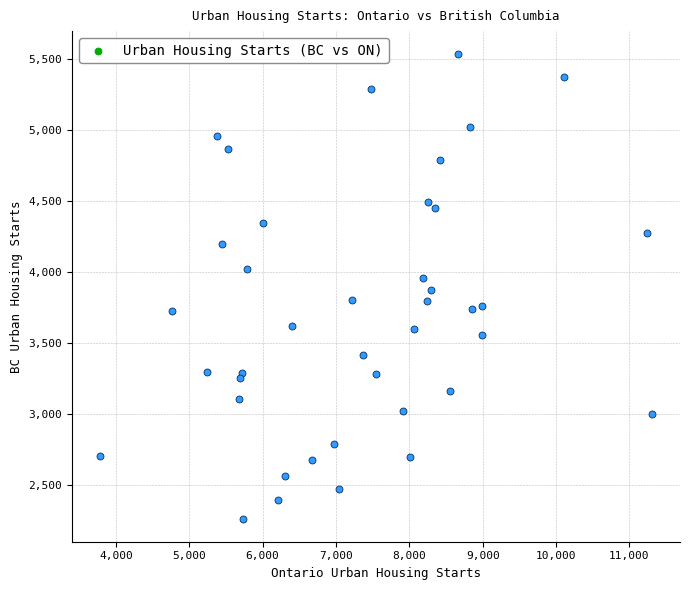

What is the range of X values (max minus min)?

7535